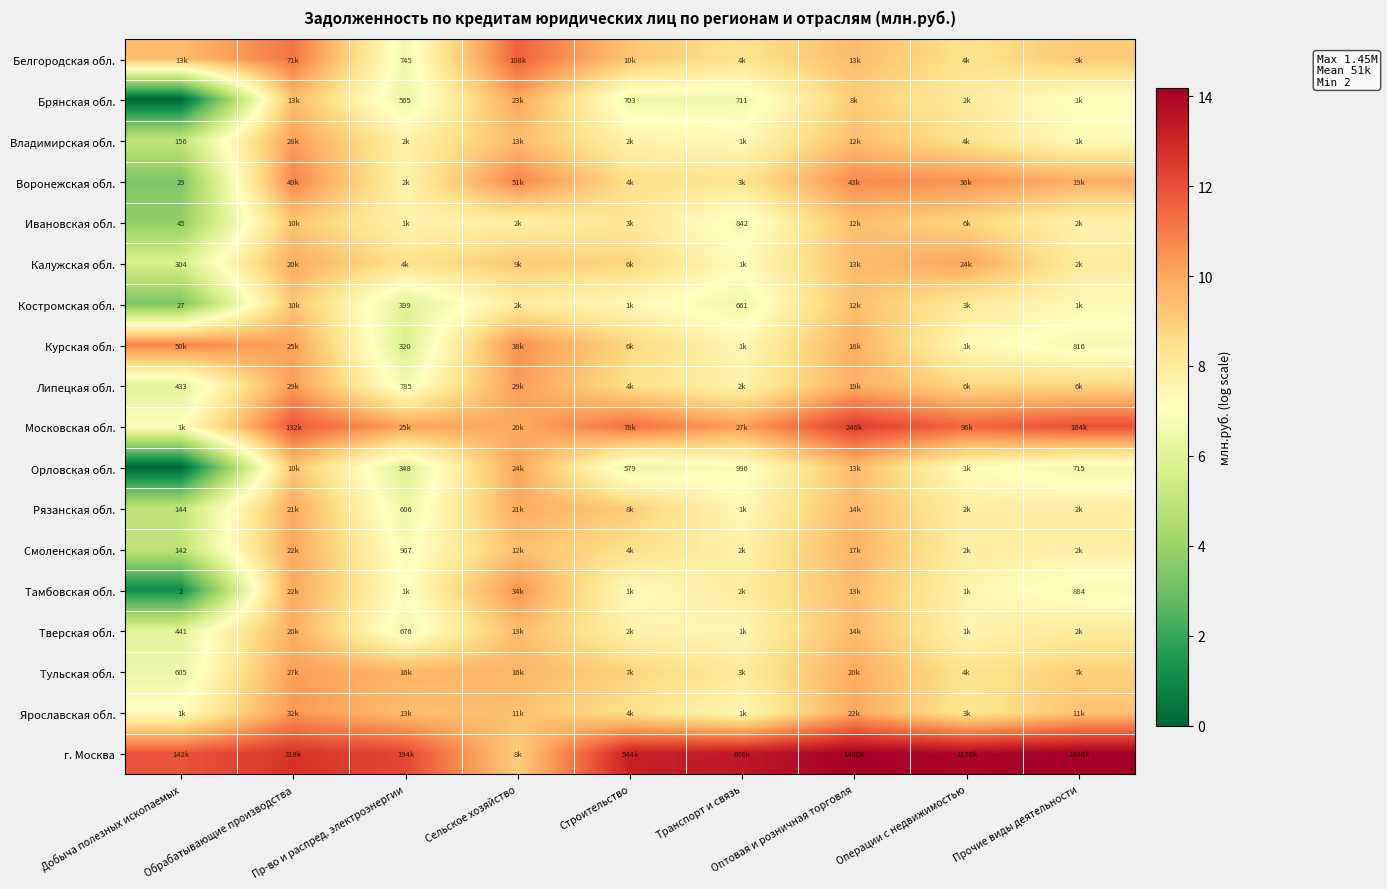

Which has a higher value, Обрабатывающие производства or Транспорт и связь?

Обрабатывающие производства